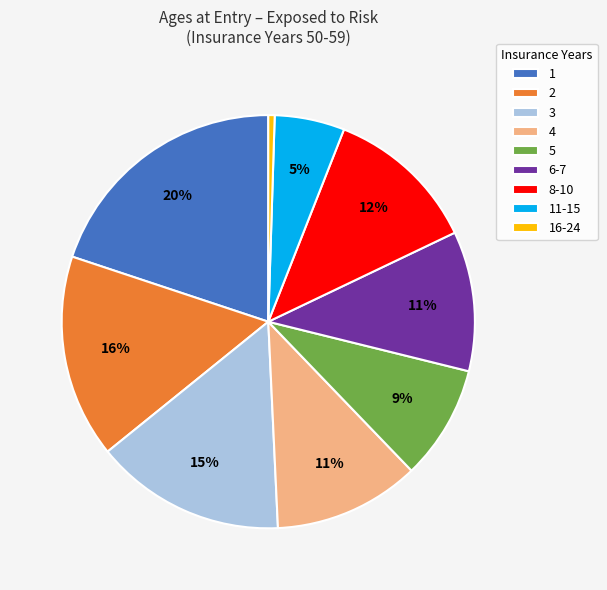

To the nearest percent, what percentage of the pie is 5?

9%